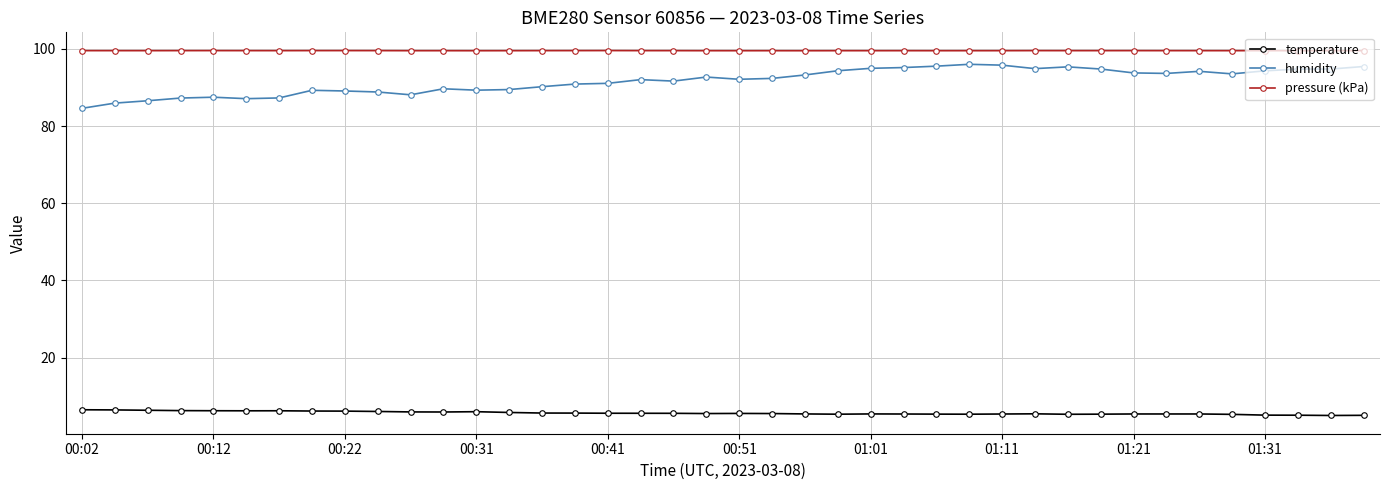

Which series has the largest total across all categories?

pressure (kPa)